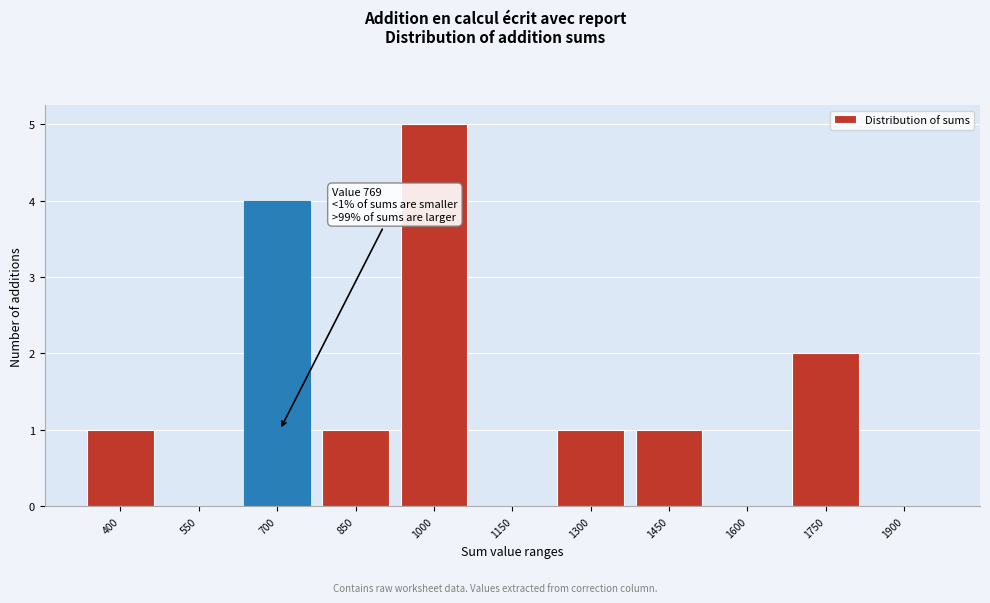

Reading right to left, extract all data points from this chart.

1900=0	1750=2	1600=0	1450=1	1300=1	1150=0	1000=5	850=1	700=4	550=0	400=1